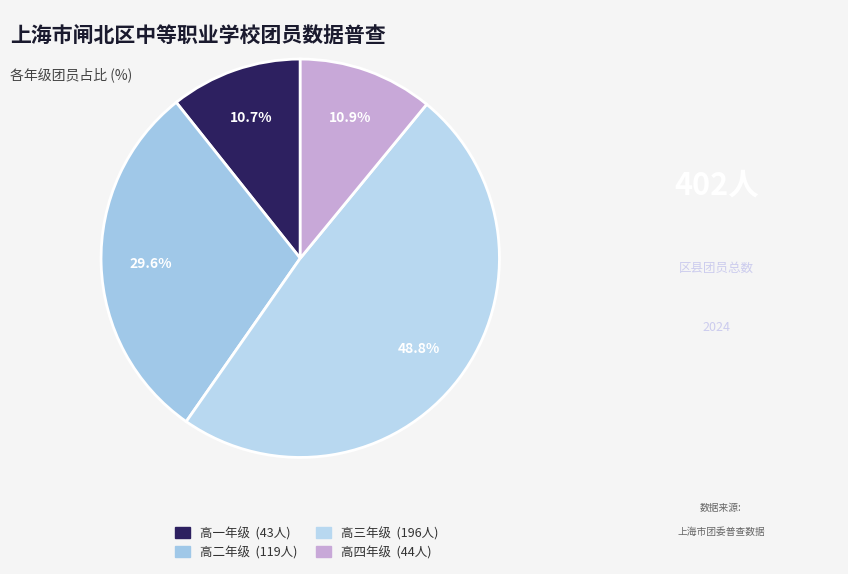

Does any single category account for the majority?

No